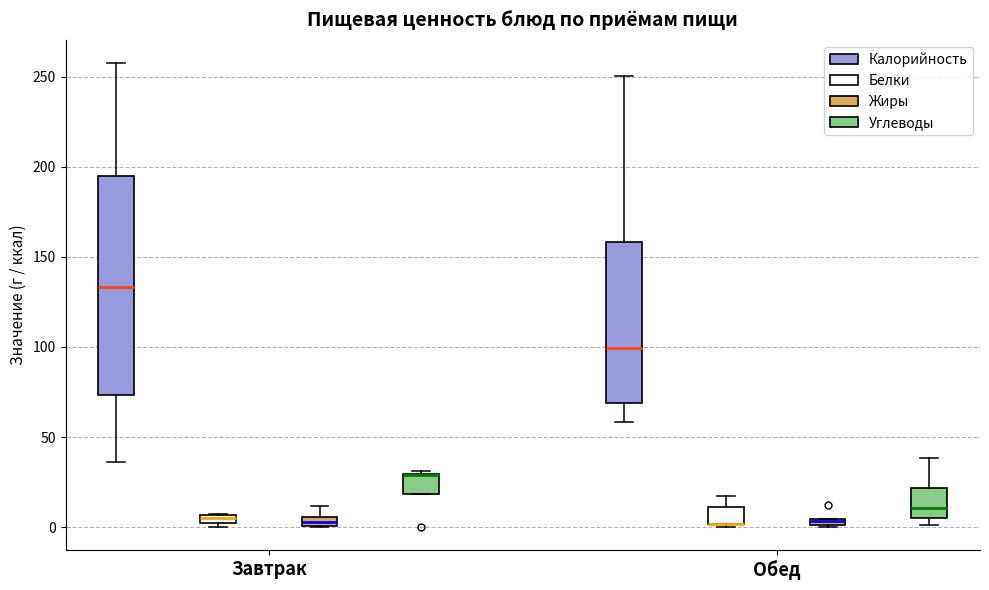

Which box is the tallest, from its lower edge to its upper edge?

Завтрак (Калорийность)